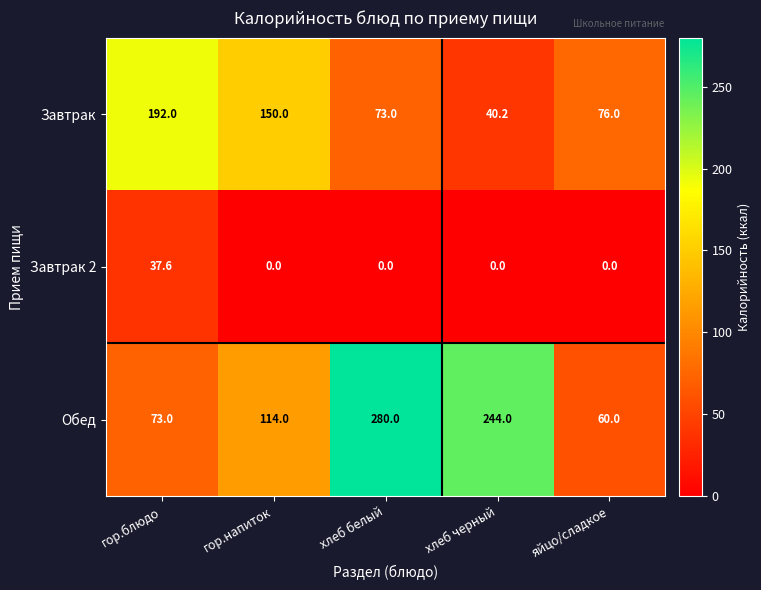

What is the difference between the maximum and minimum values in the Обед series?

220.0